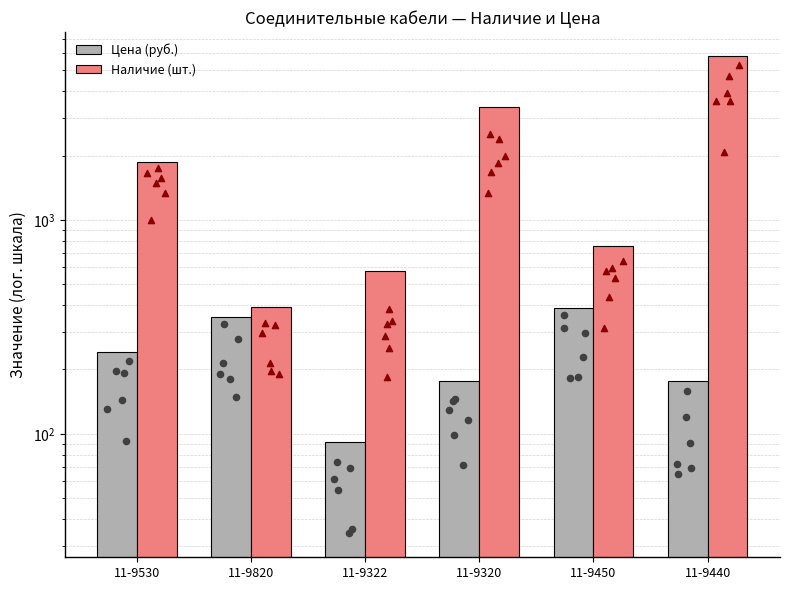

Is the value of Наличие (шт.) at 11-9440 greater than the value of Цена (руб.) at 11-9320?

Yes